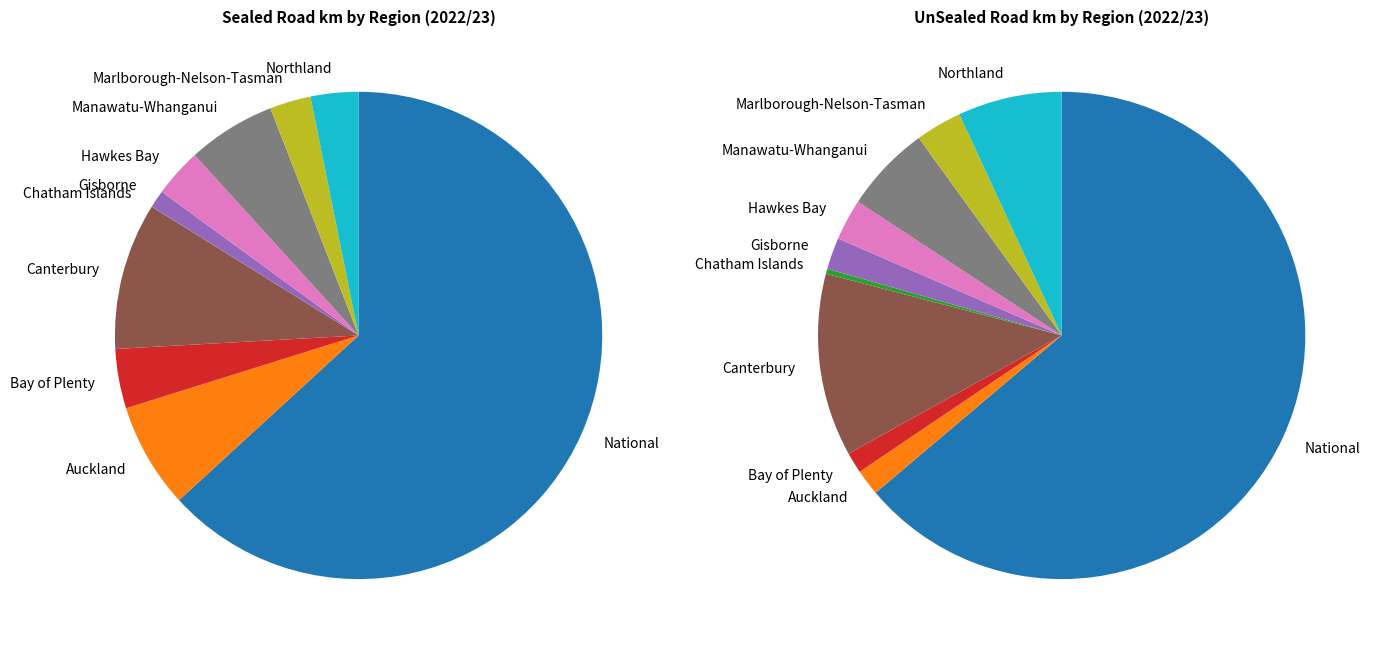

To the nearest percent, what is the average slice percentage?

10%